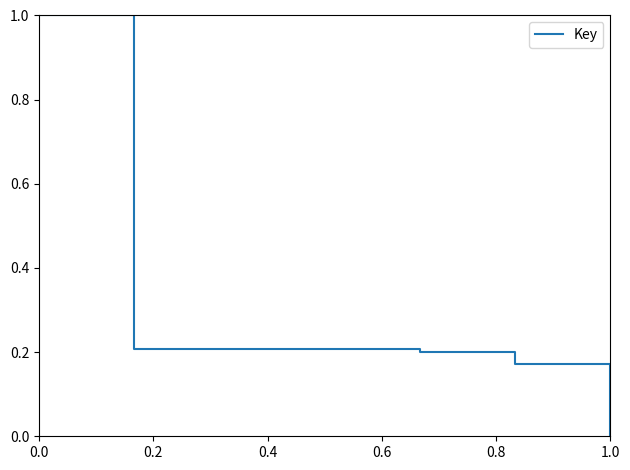

What is the average value?

0.3